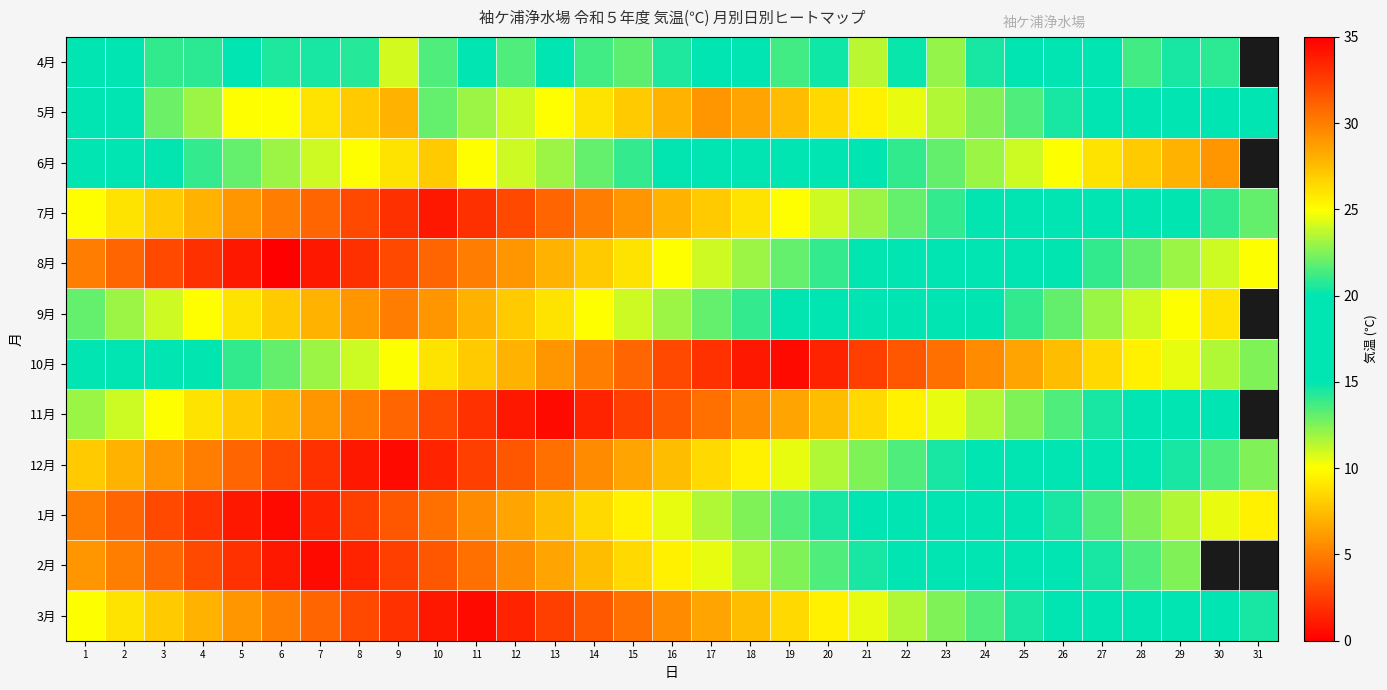

How many data points in 12月 are above 8?

15